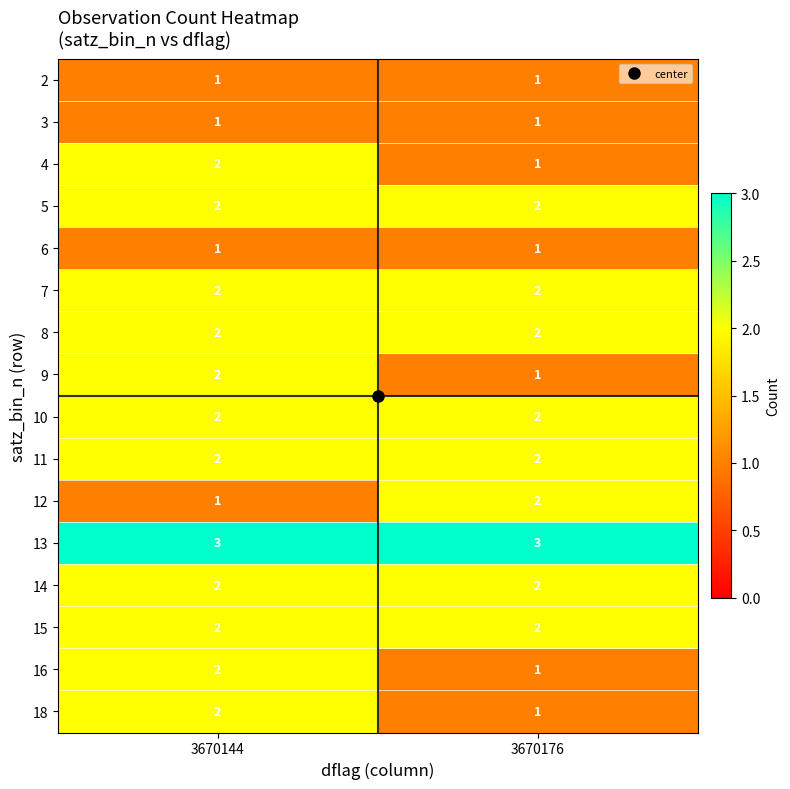

How many series are shown in this chart?

16